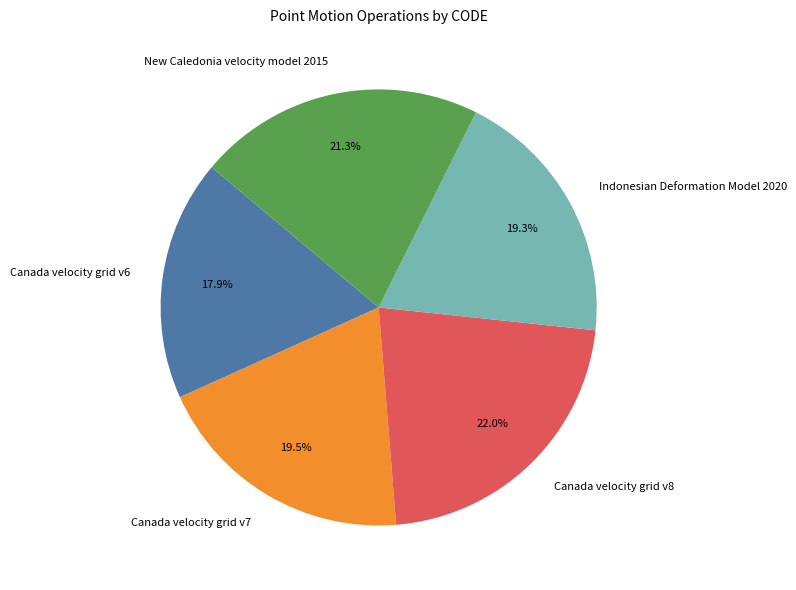

What percentage is the Canada velocity grid v6 slice, to the nearest percent?

18%